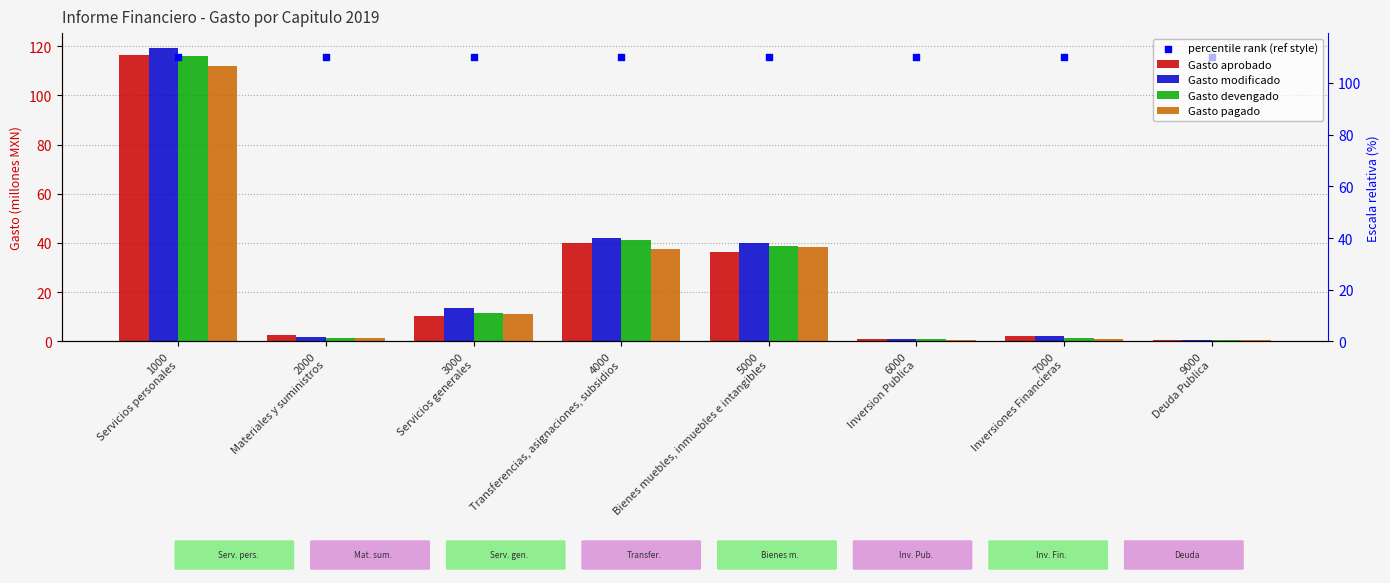

At how many categories does at least one series exceed 105?

8